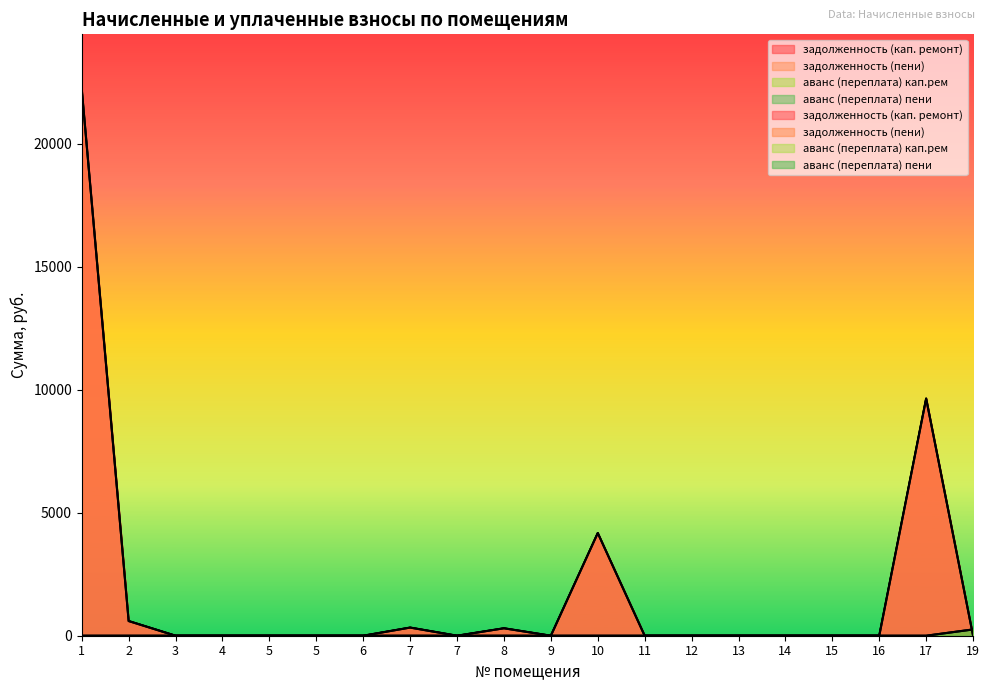

In задолженность (кап. ремонт), how many points are higher than both neighbors (excluding endpoints)?

4